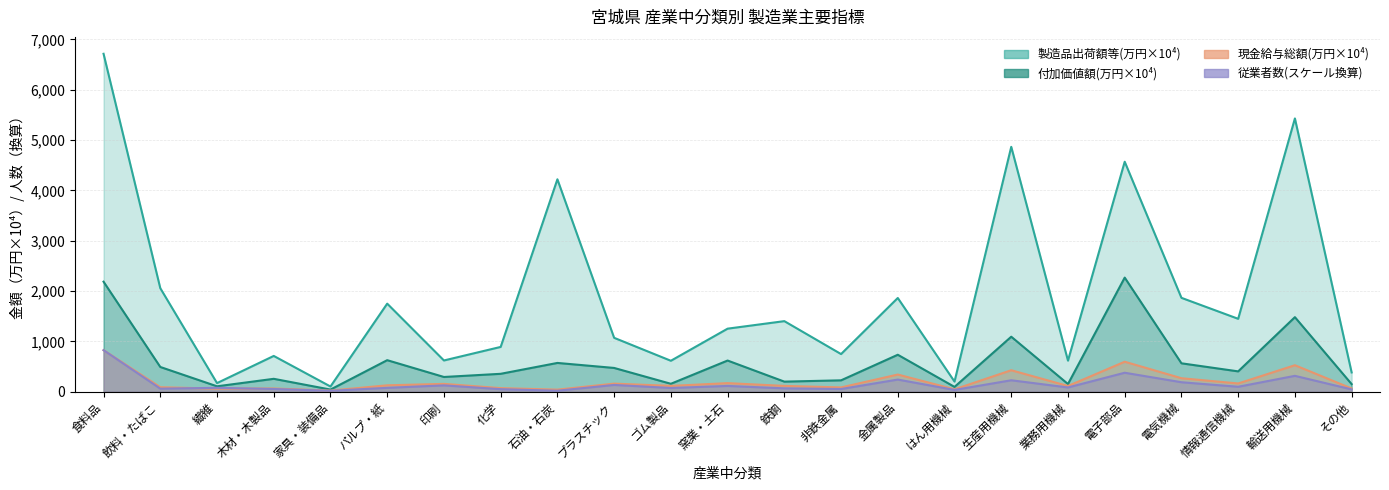

What is the average value of the 現金給与総額(万円) series?

201.7